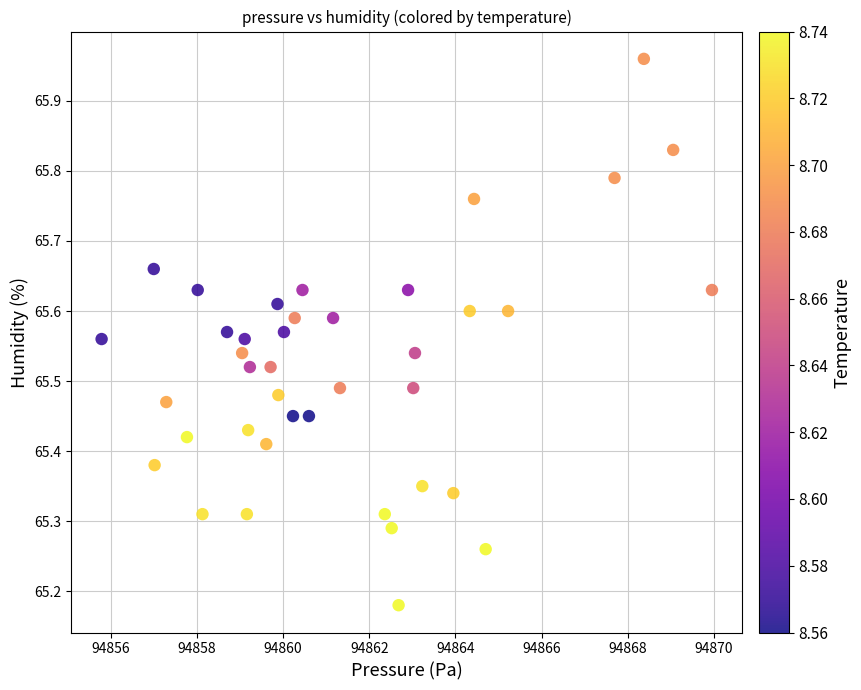

What is the range of X values (max minus min)?

14.2